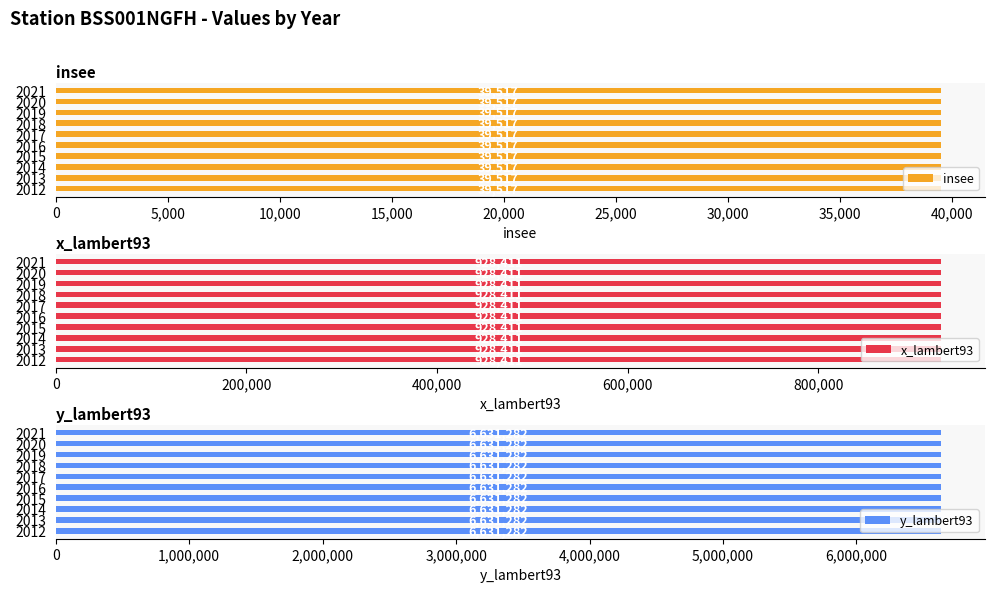

Reading left to right, what are all the values shown in this chart?

insee: 39517	39517	39517	39517	39517	39517	39517	39517	39517	39517
x_lambert93: 928411	928411	928411	928411	928411	928411	928411	928411	928411	928411
y_lambert93: 6631282	6631282	6631282	6631282	6631282	6631282	6631282	6631282	6631282	6631282